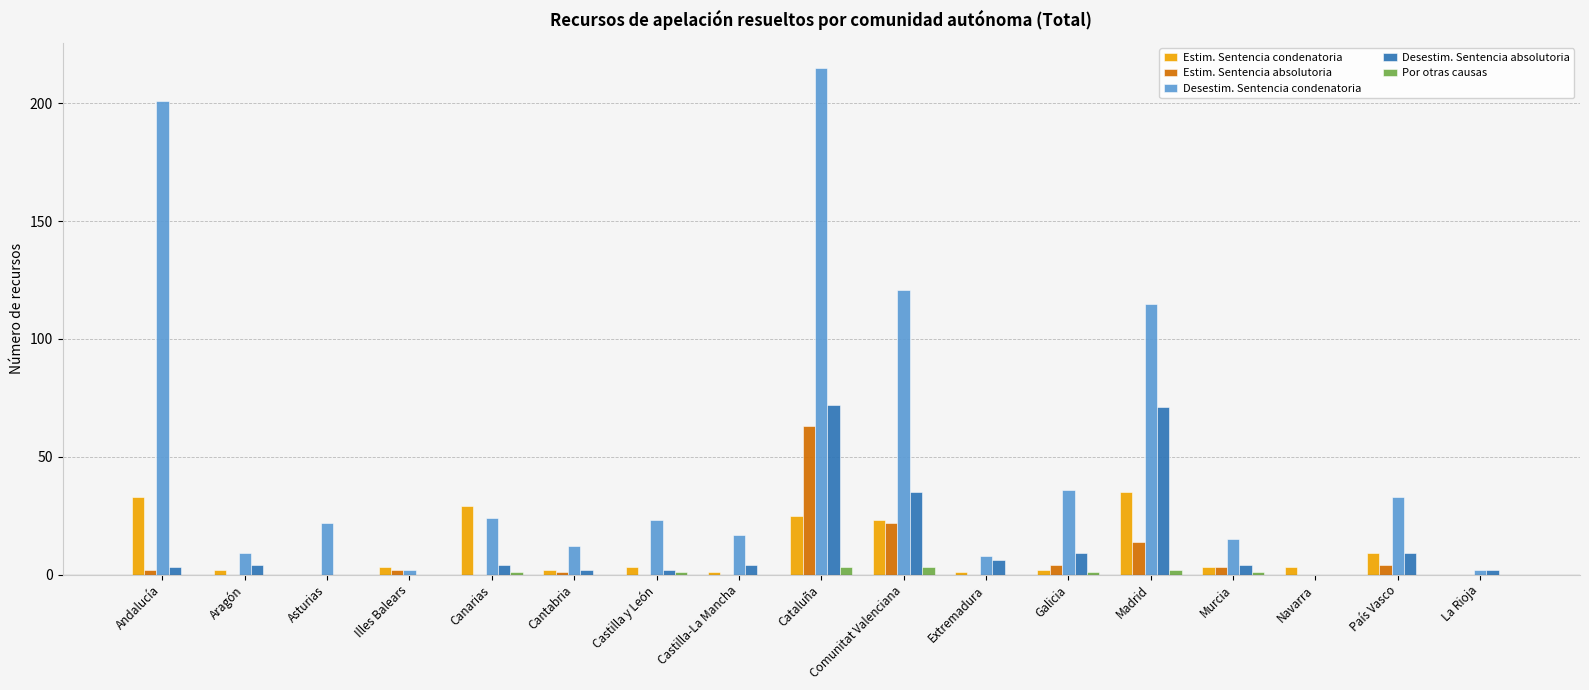

What is the difference between the Estim. Sentencia absolutoria values at Castilla y León and Madrid?

14